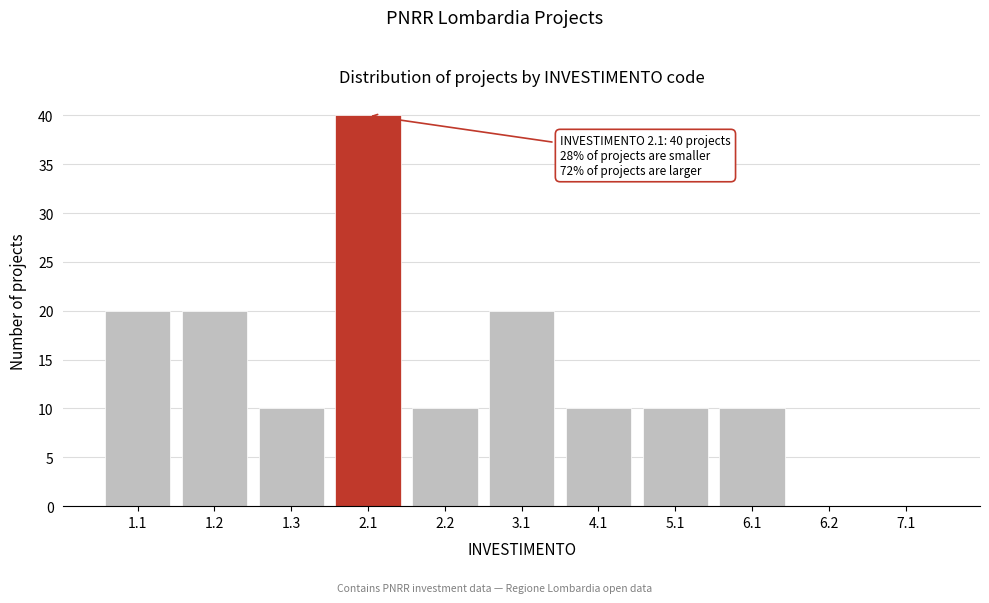

Reading right to left, what are all the values shown in this chart?

7.1=0	6.2=0	6.1=10	5.1=10	4.1=10	3.1=20	2.2=10	2.1=40	1.3=10	1.2=20	1.1=20